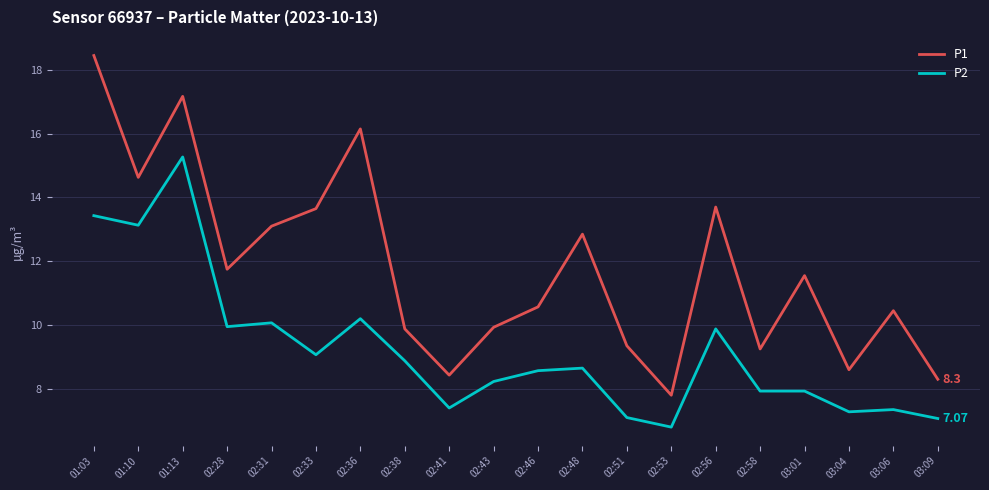

Rank the series by their average value, from lowest to highest.

P2, P1